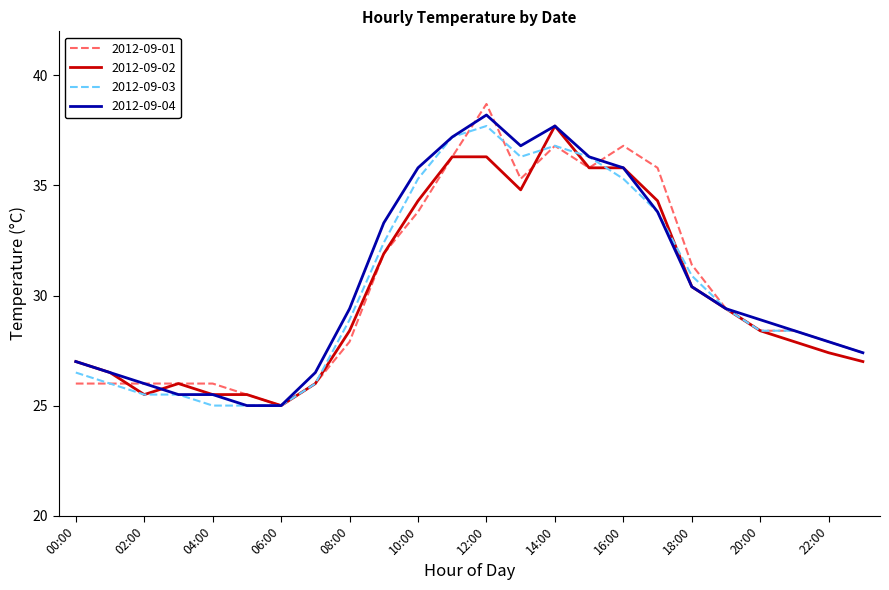

What is the smallest value displayed?

25.0